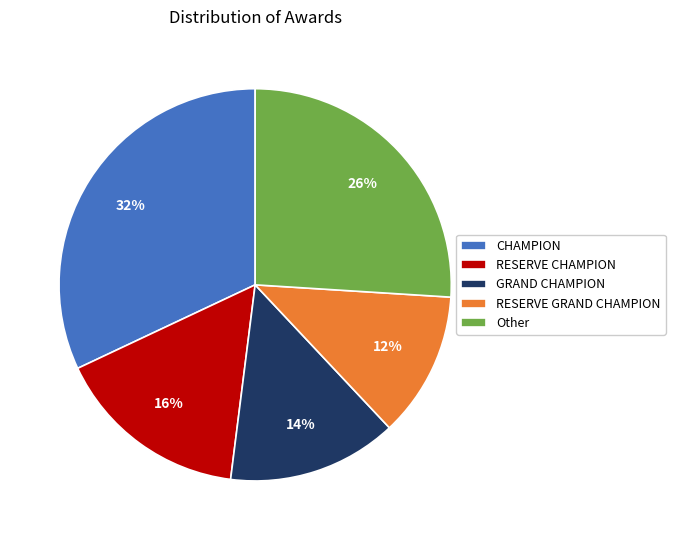

The GRAND CHAMPION slice represents 14% of the pie. True or false?

True